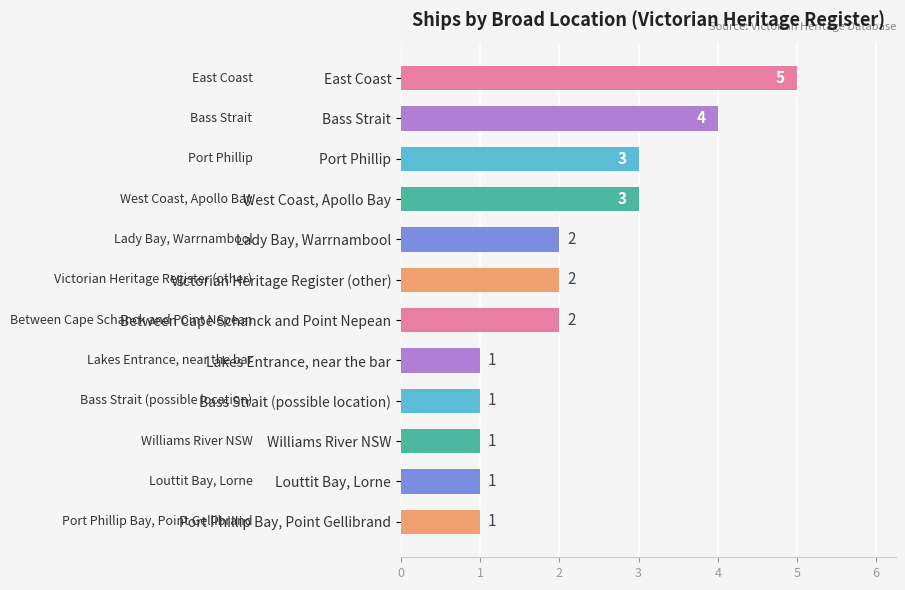

What is the greatest value displayed?

5